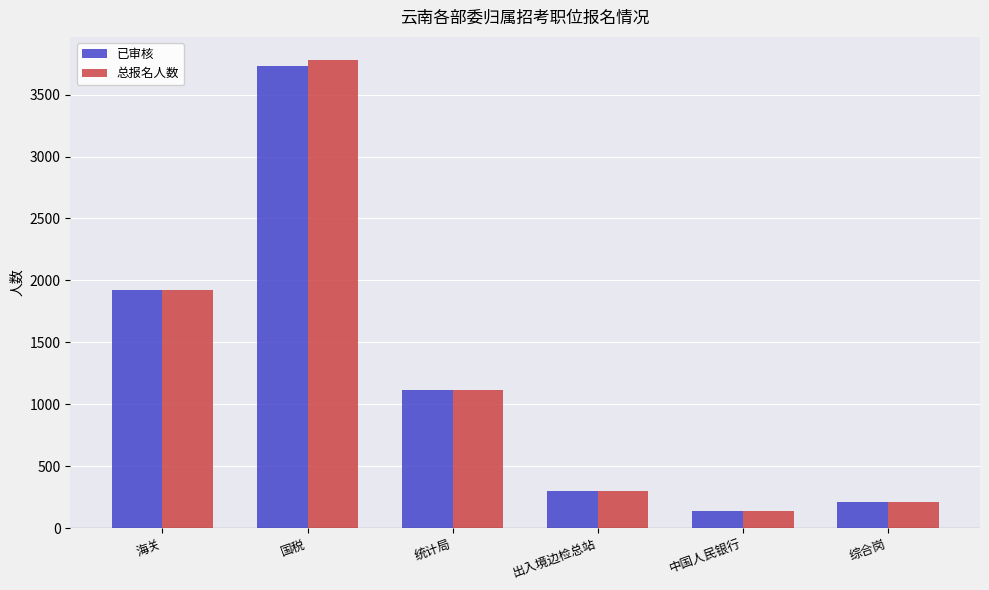

What is the maximum value shown in the chart?

3777